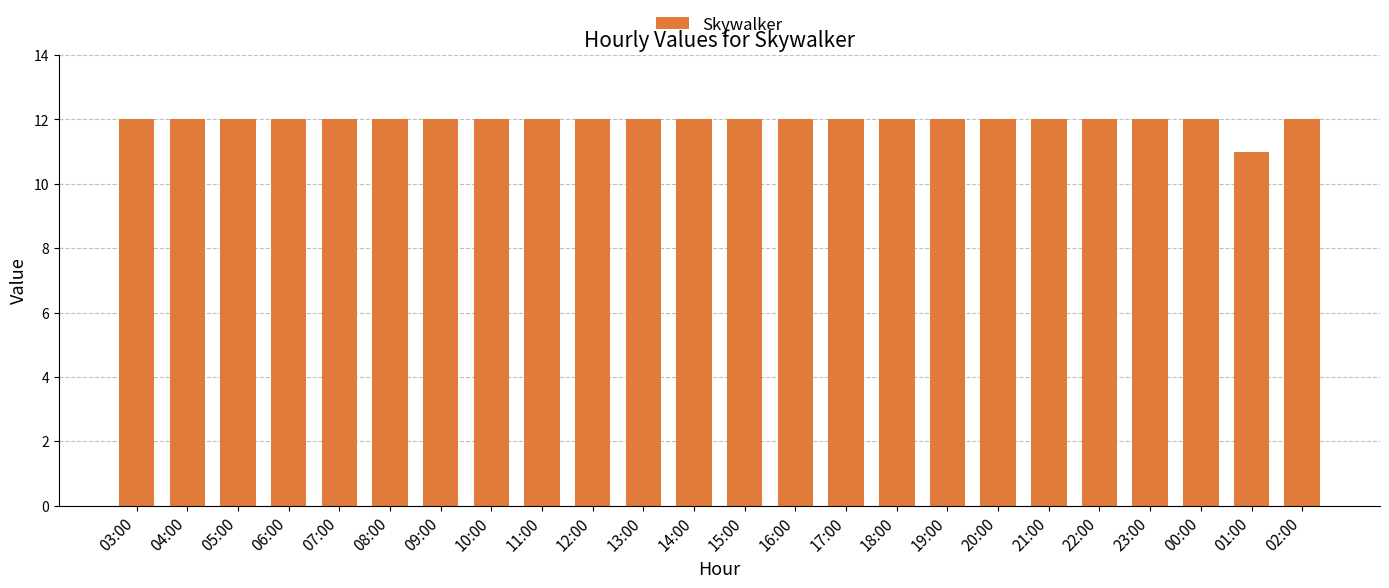

The chart shows a value of 12 at 07:00. True or false?

True